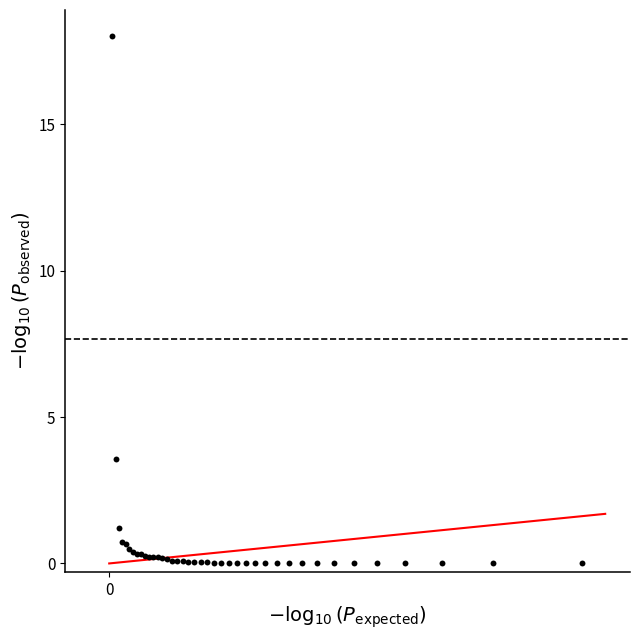

What Y value in the scatter plot is closest to 9?

3.6